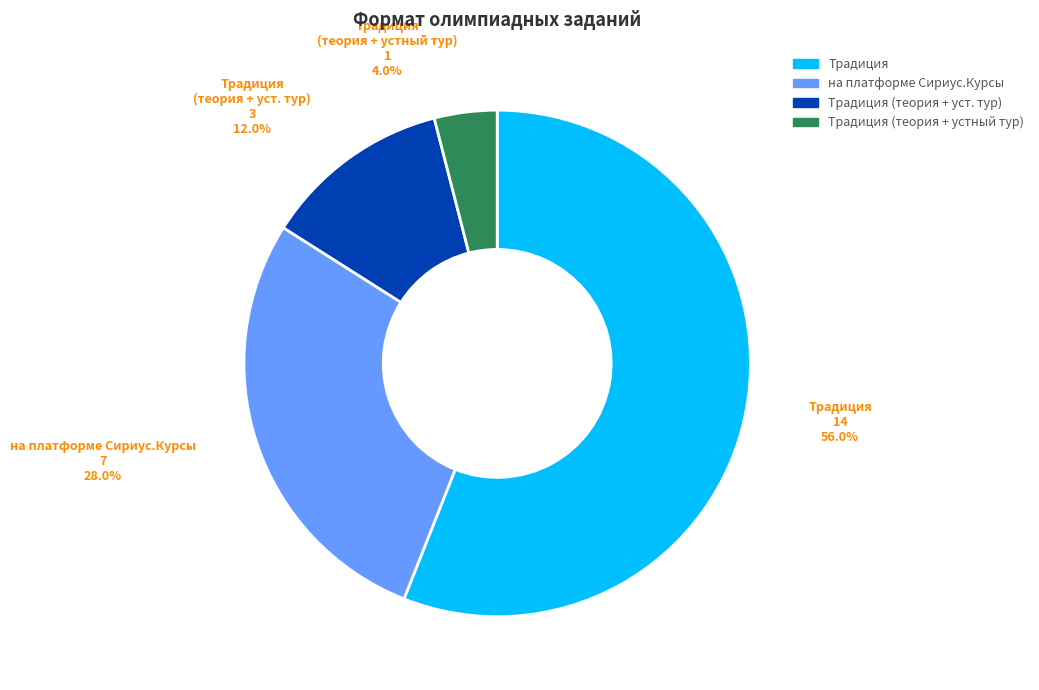

What is the majority slice?

Традиция